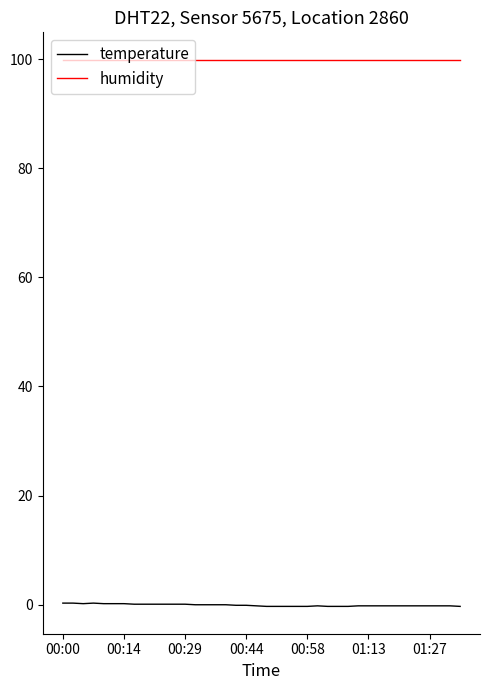

Rank the series by their average value, from lowest to highest.

temperature, humidity